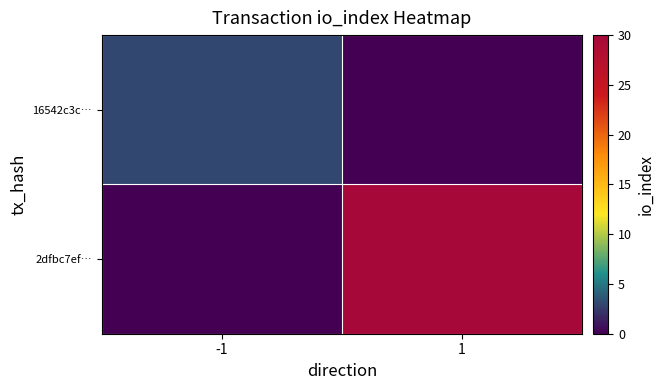

What is the total value across all series at -1?

3